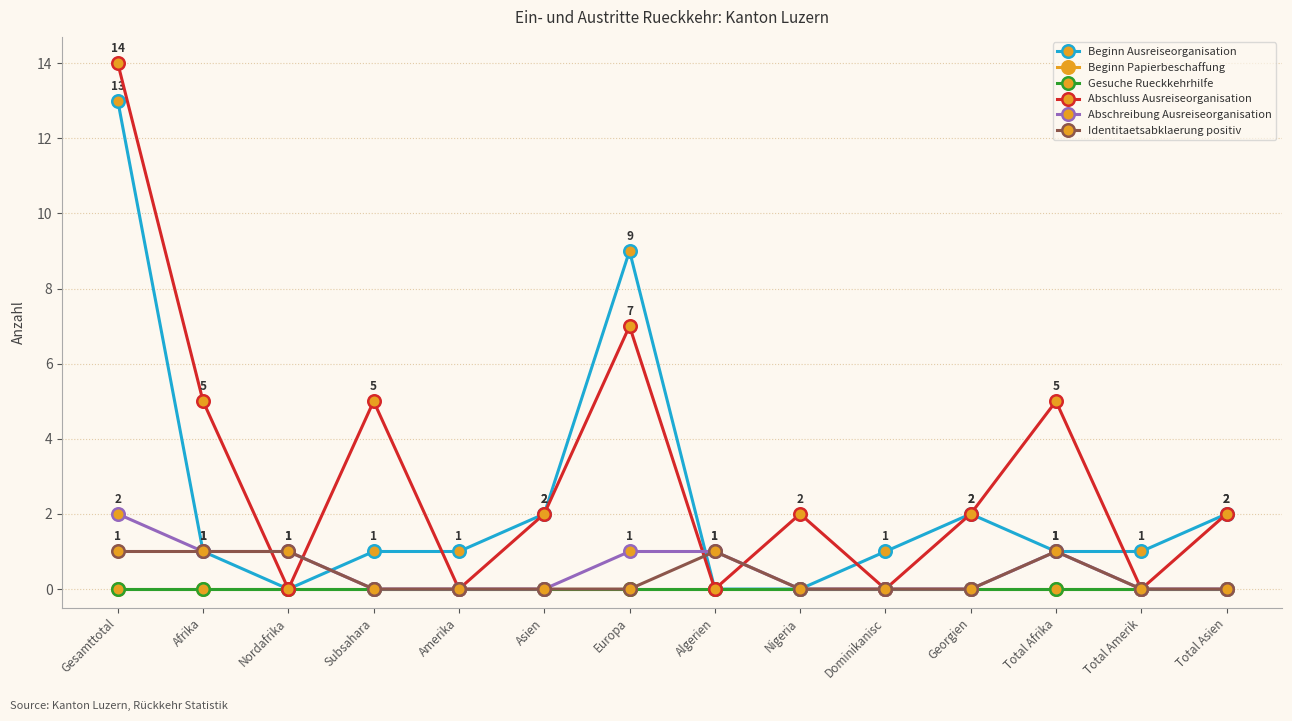

Rank the series at Total Amerik from highest to lowest value.

Beginn Ausreiseorganisation, Beginn Papierbeschaffung, Gesuche Rueckkehrhilfe, Abschluss Ausreiseorganisation, Abschreibung Ausreiseorganisation, Identitaetsabklaerung positiv